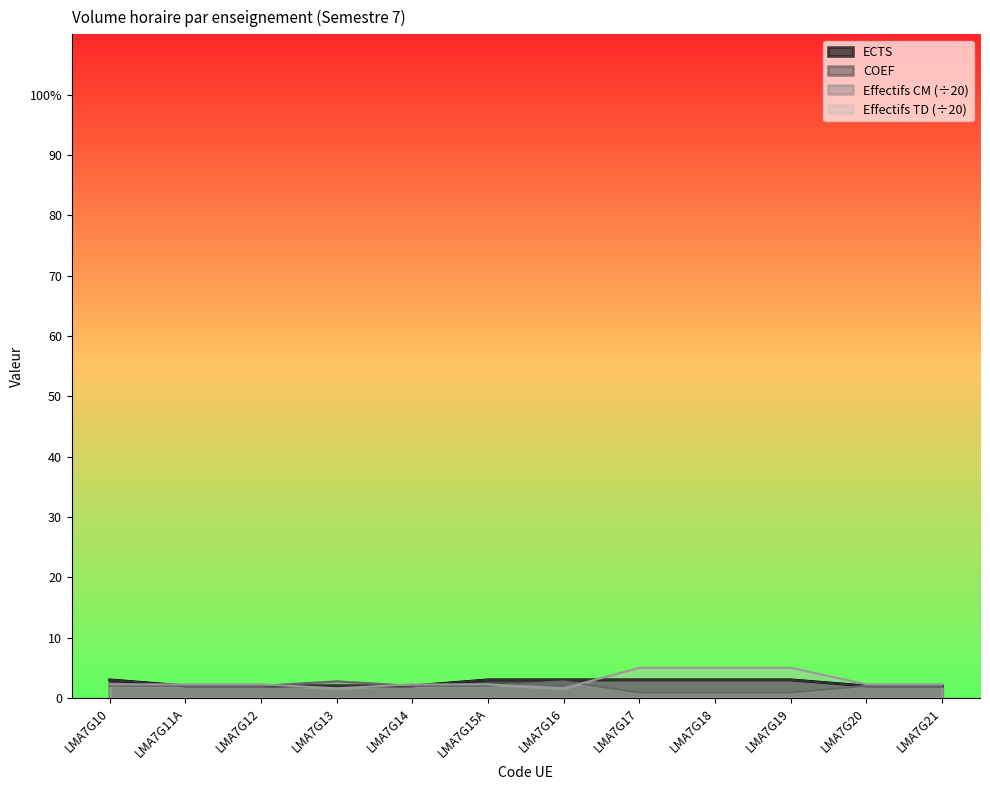

How many lines are shown in the chart?

4